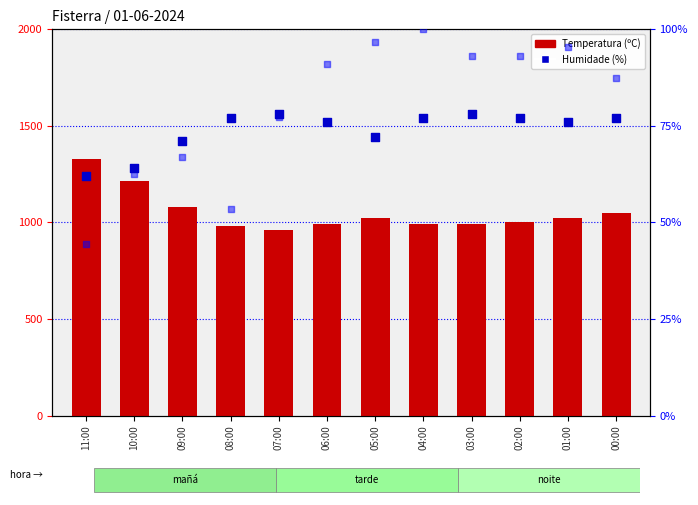

At how many categories does at least one series exceed 1300?

1